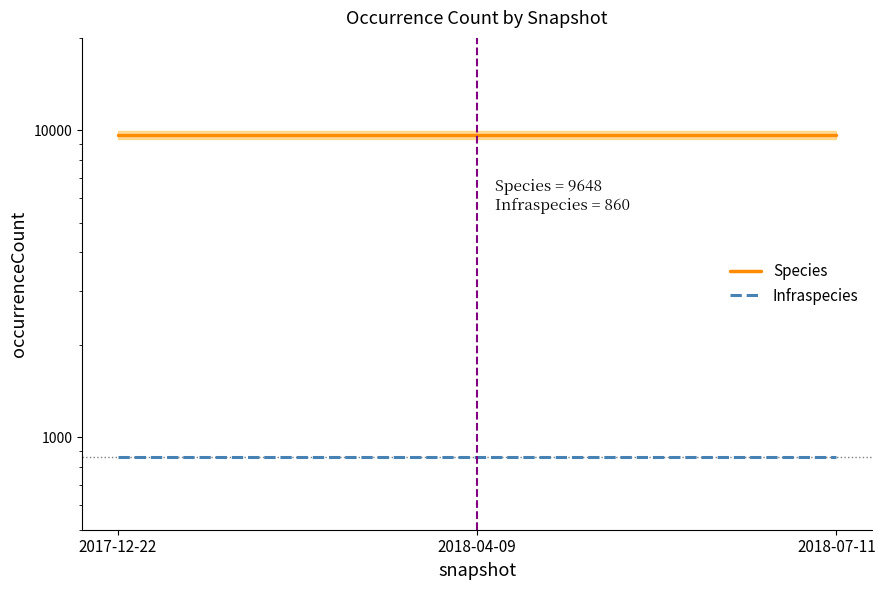

True or false: Infraspecies has a value of 1482 at 2017-12-22.

False